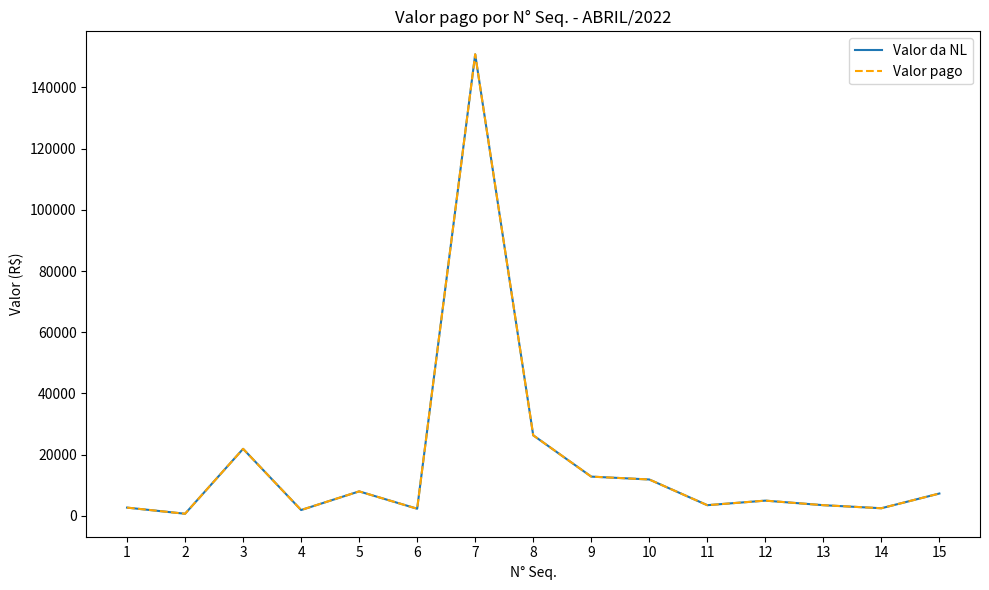

Reading right to left, what are all the values shown in this chart?

Valor da NL: 7304.8	2490.0	3490.0	4980.0	3490.0	11890.0	12826.9	26325.3	150816.4	2331.0	8000.0	1910.0	21900.0	691.9	2697.2
Valor pago: 7304.8	2490.0	3490.0	4980.0	3490.0	11890.0	12826.9	26325.3	150816.4	2331.0	8000.0	1910.0	21900.0	691.9	2697.2